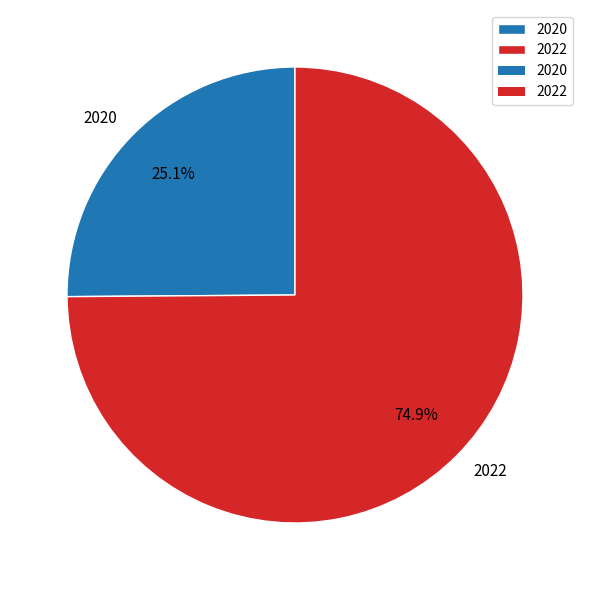

Count the number of slices in the pie.

2